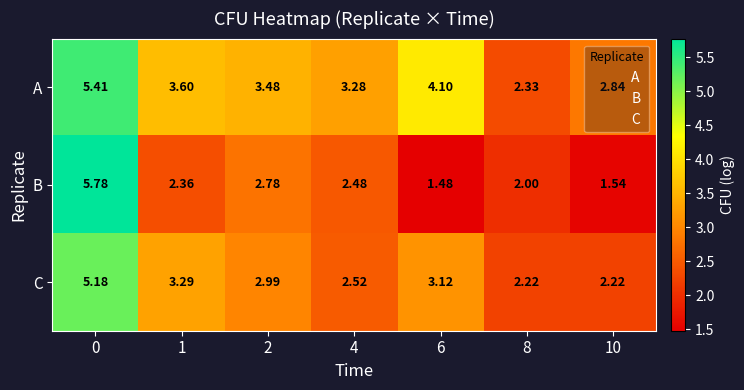

Which series has the largest range (max minus min)?

B